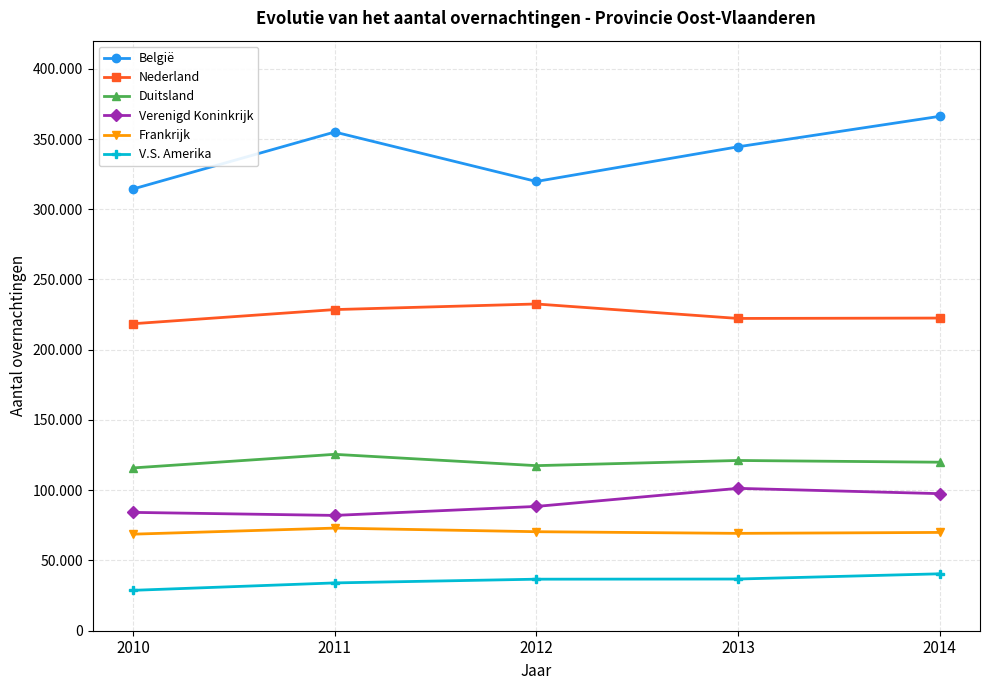

True or false: Frankrijk and Nederland cross at least once.

False